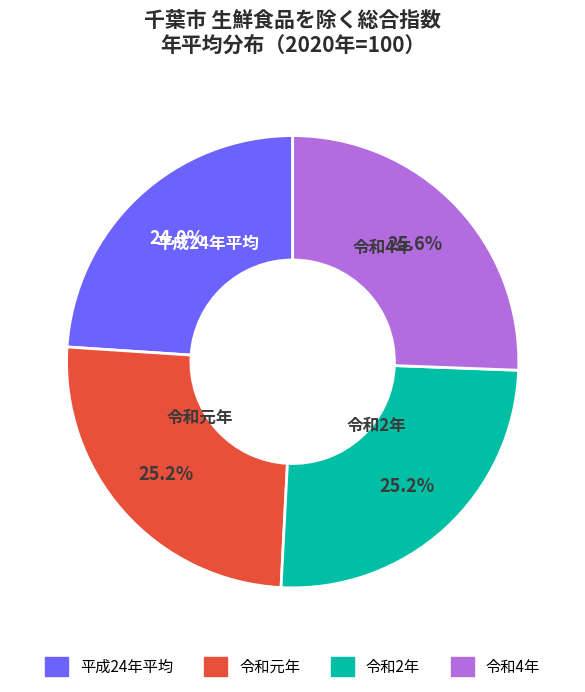

What is the smallest slice in the pie chart?

平成24年平均